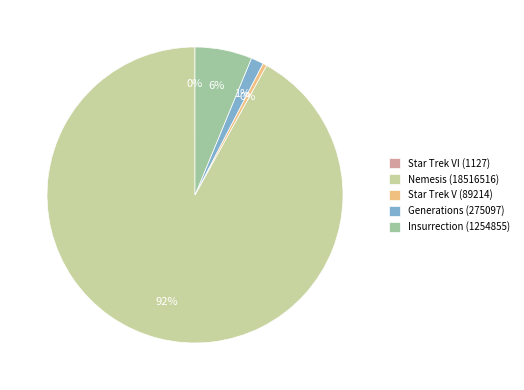

Which slice is the largest?

Nemesis (18516516)